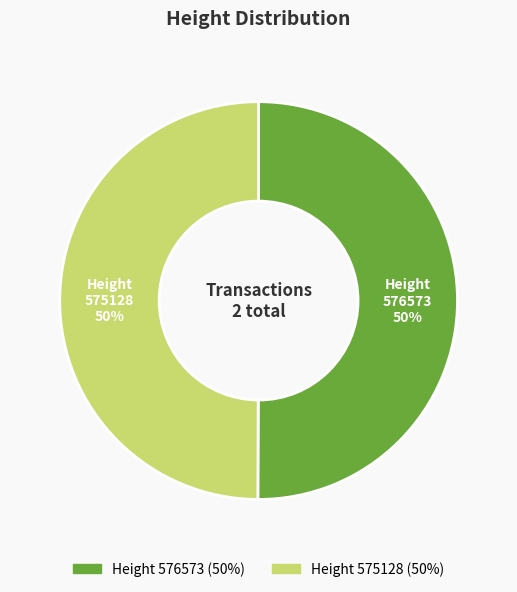

Is it true that Height 575128 (50%) is 36% of the pie?

False